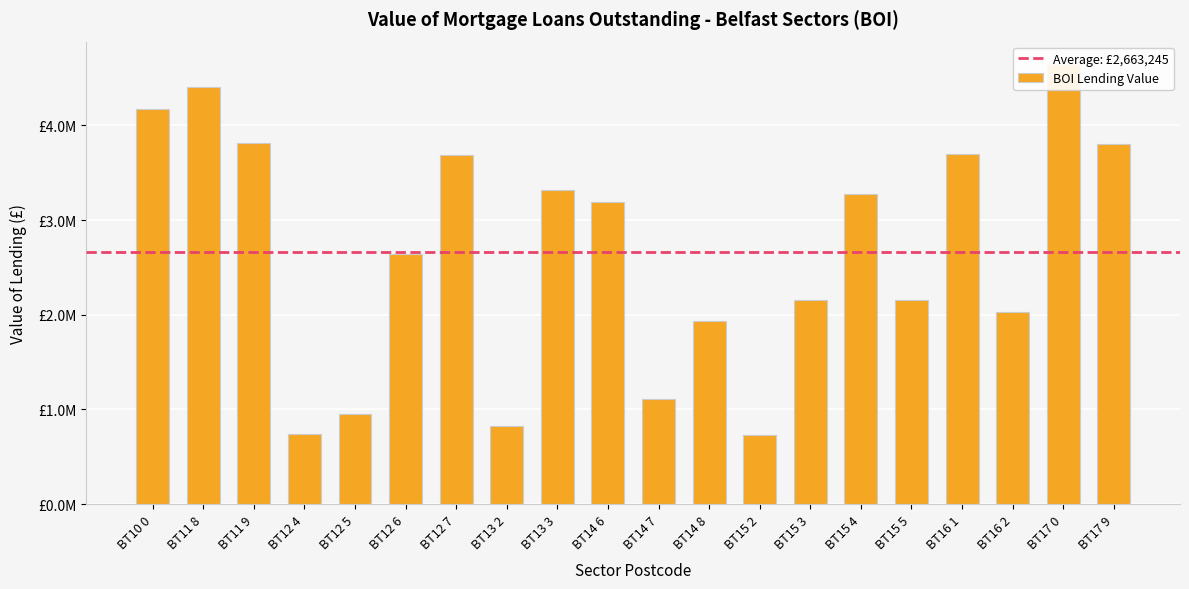

What position from the left is BT16 2?

18